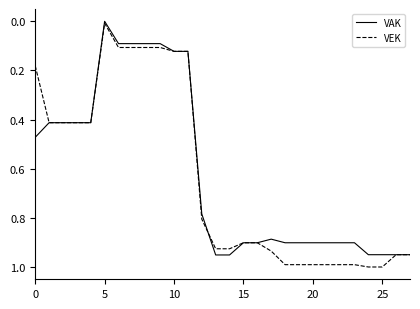

At how many categories does at least one series exceed 0?

28